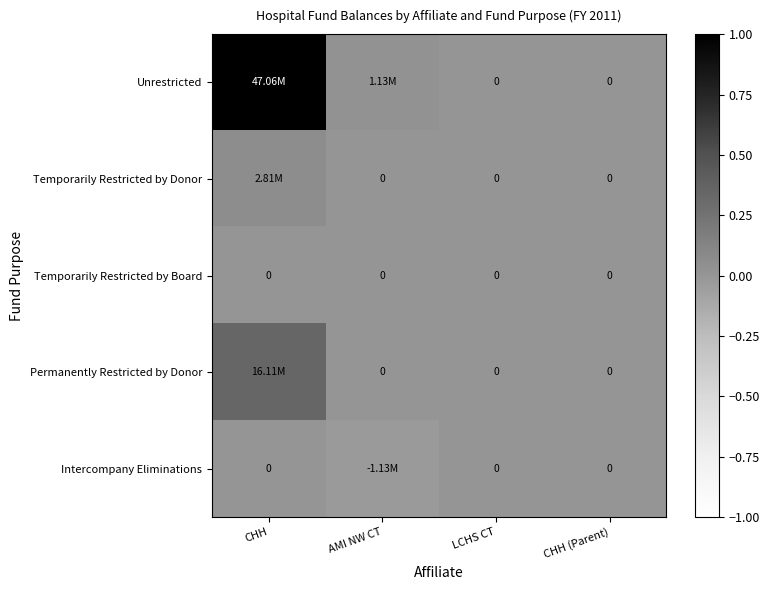

Rank the series at CHH (Parent) from highest to lowest value.

Unrestricted, Temporarily Restricted by Donor, Temporarily Restricted by Board, Permanently Restricted by Donor, Intercompany Eliminations